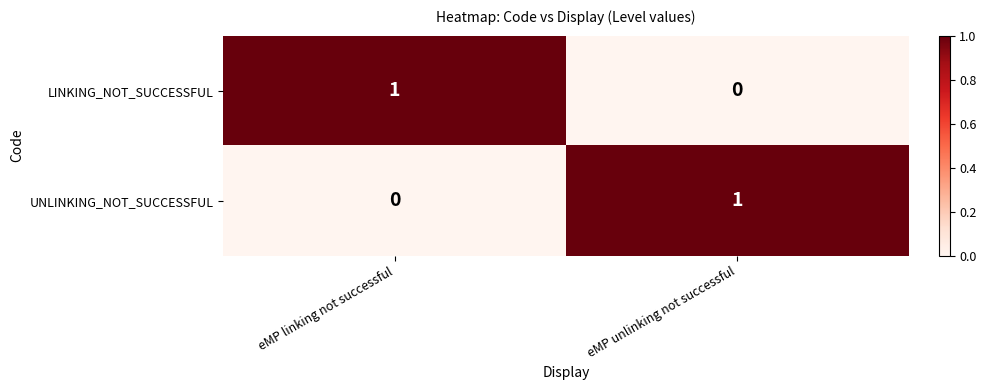

The UNLINKING_NOT_SUCCESSFUL series shows 2 at eMP unlinking not successful. True or false?

False